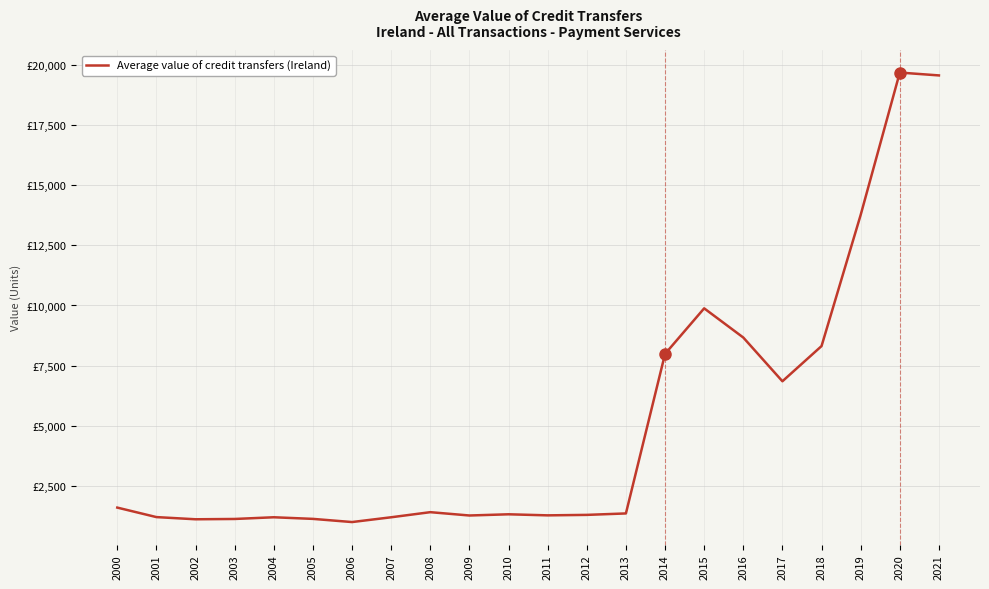

Reading right to left, list all the values displayed in this chart.

19565.0	19683.7	13765.1	8312.5	6849.4	8668.0	9881.4	7987.1	1354.7	1294.7	1275.0	1319.0	1269.1	1407.2	1195.2	996.5	1128.2	1195.5	1124.7	1112.1	1202.6	1597.5